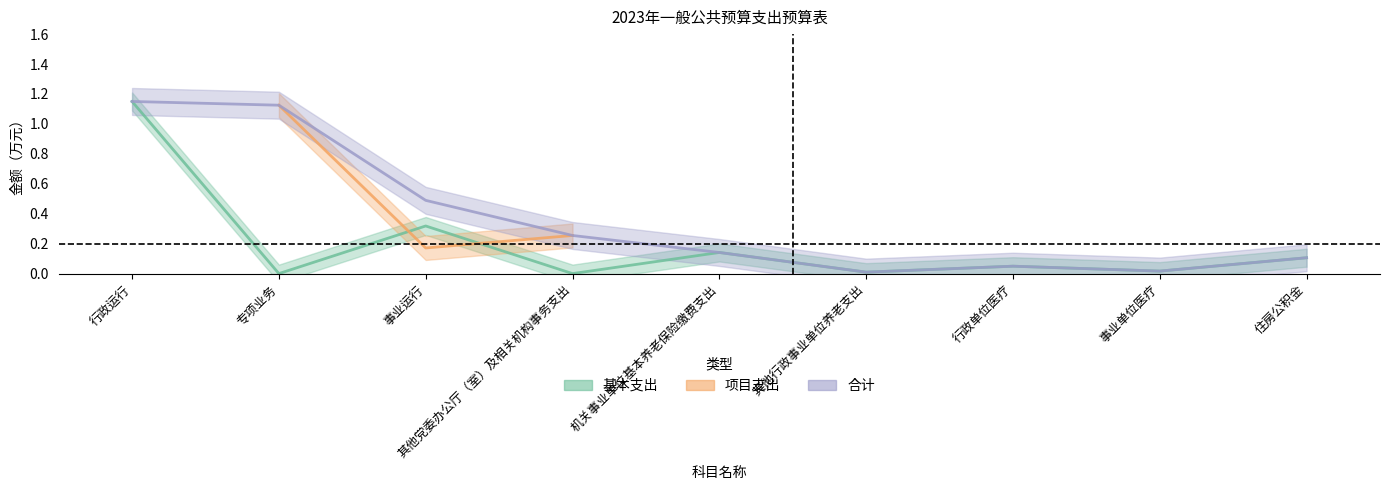

At which category does 基本支出 reach its first local peak?

事业运行